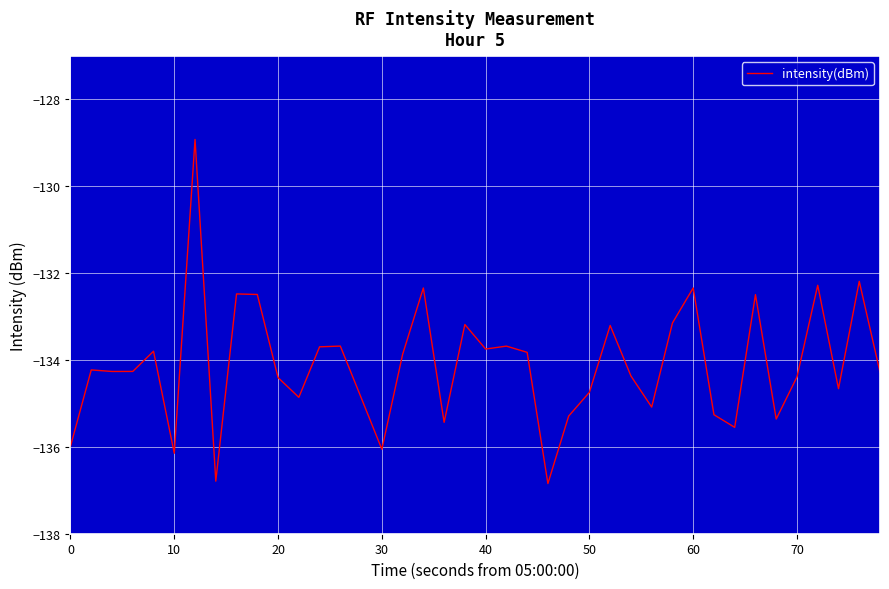

What is the difference between the maximum and minimum values?

7.9